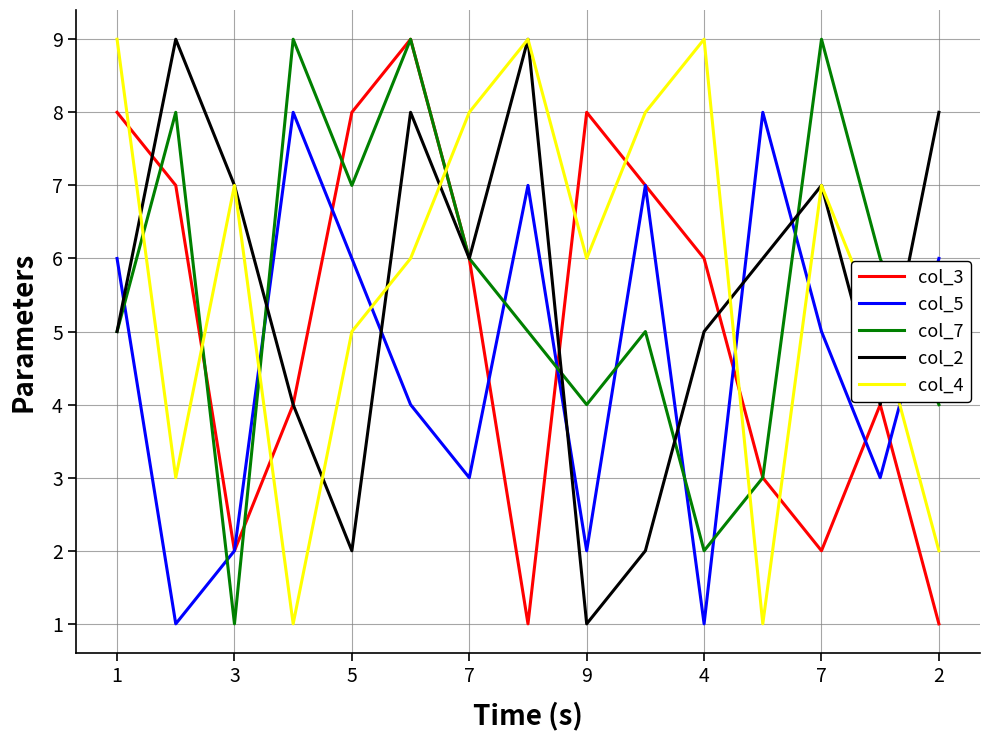

What is the greatest value displayed?

9